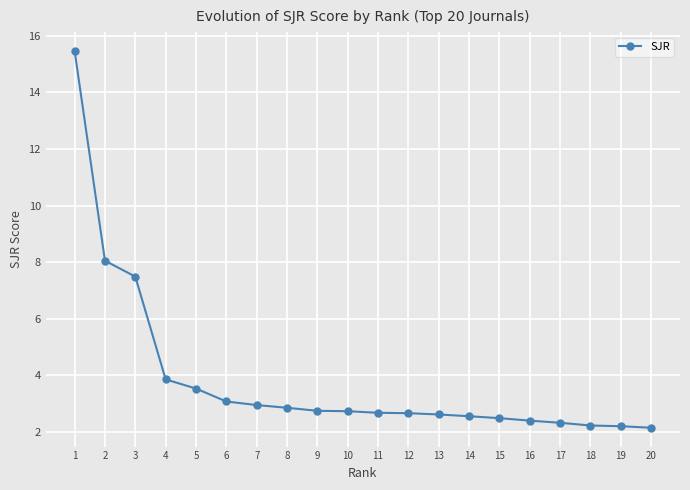

What is the smallest value displayed?

2.2